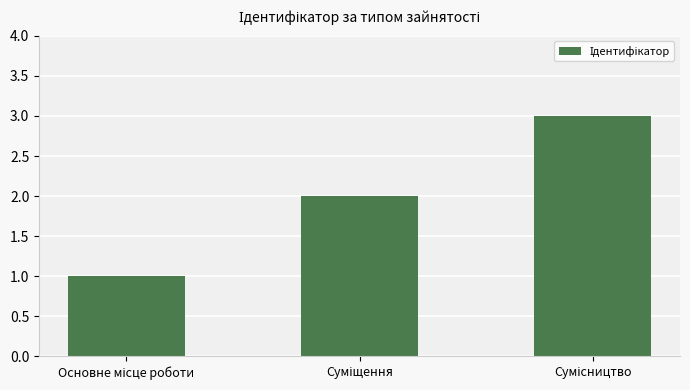

What is the sum of all values?

6